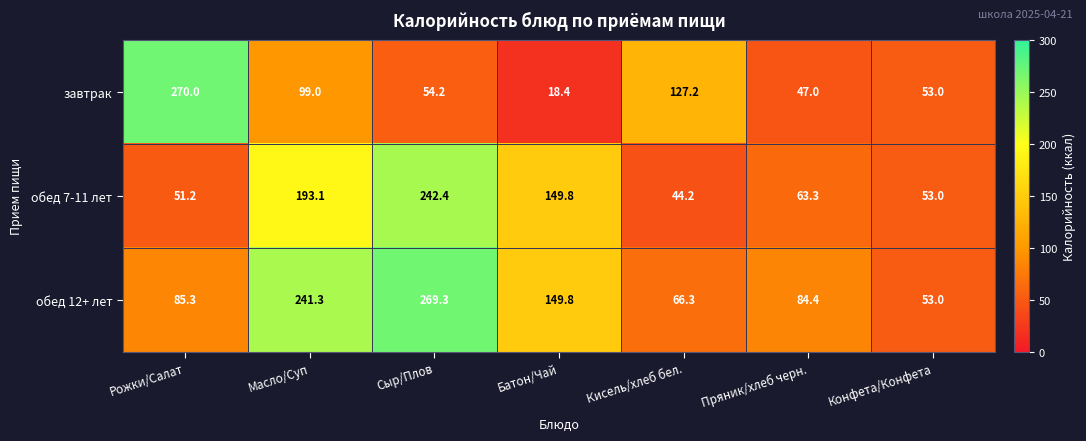

Rank the series by their average value, from lowest to highest.

завтрак, обед 7-11 лет, обед 12+ лет